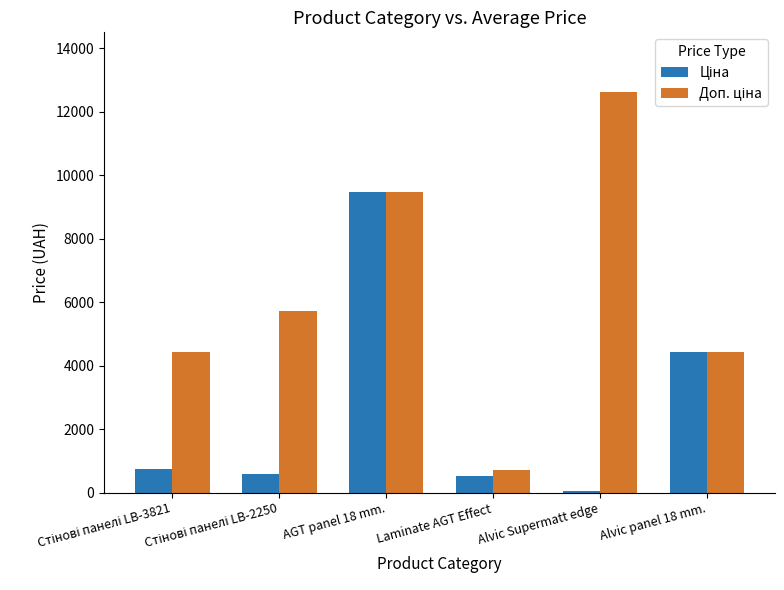

At which label is Ціна closest to 4757?

Alvic panel 18 mm.